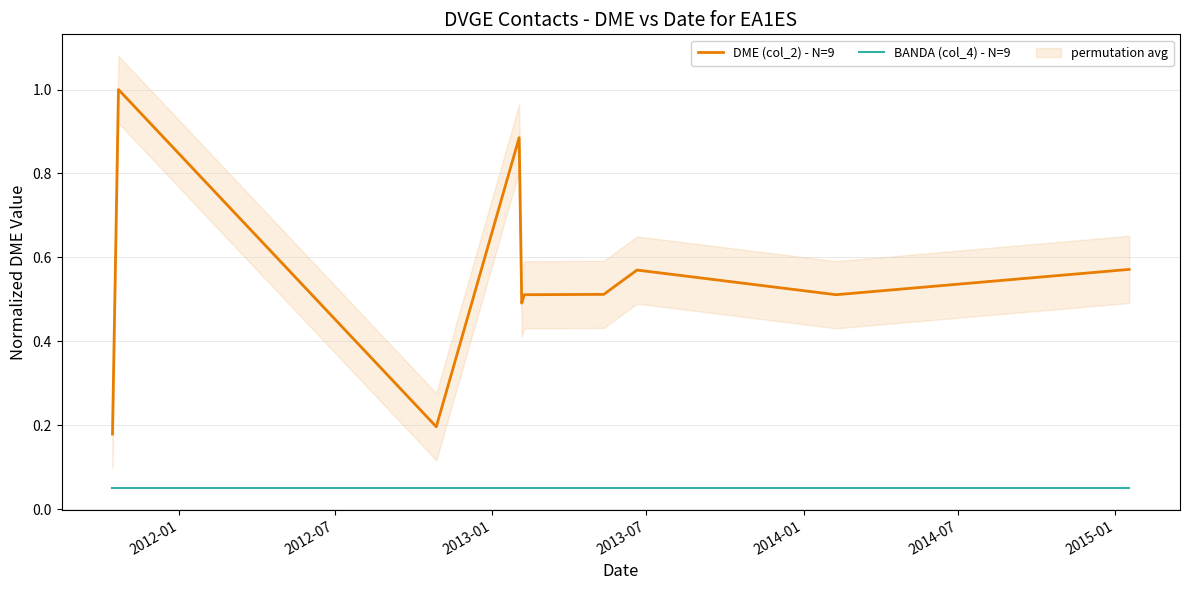

What are all the series names shown in the legend?

DME (col_2) - N=9, BANDA (col_4) - N=9